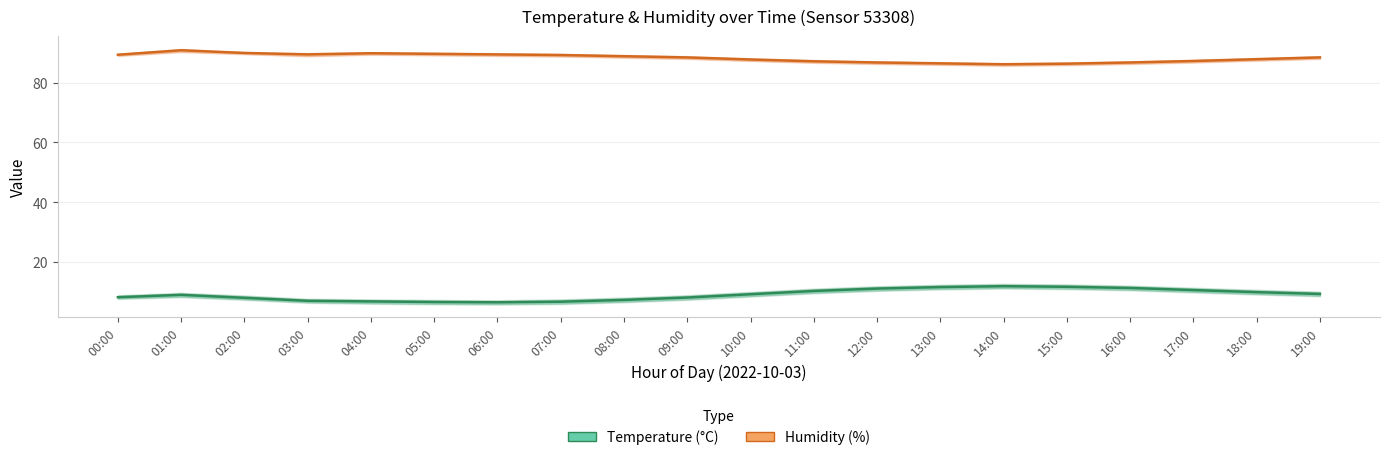

At how many categories does at least one series exceed 43?

20